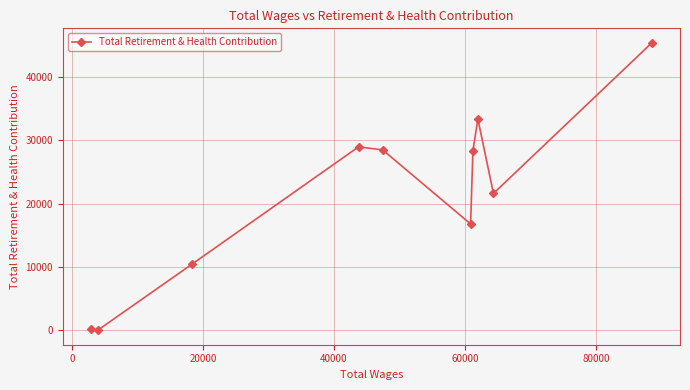

What is the difference between the second highest and minimum values?

33372